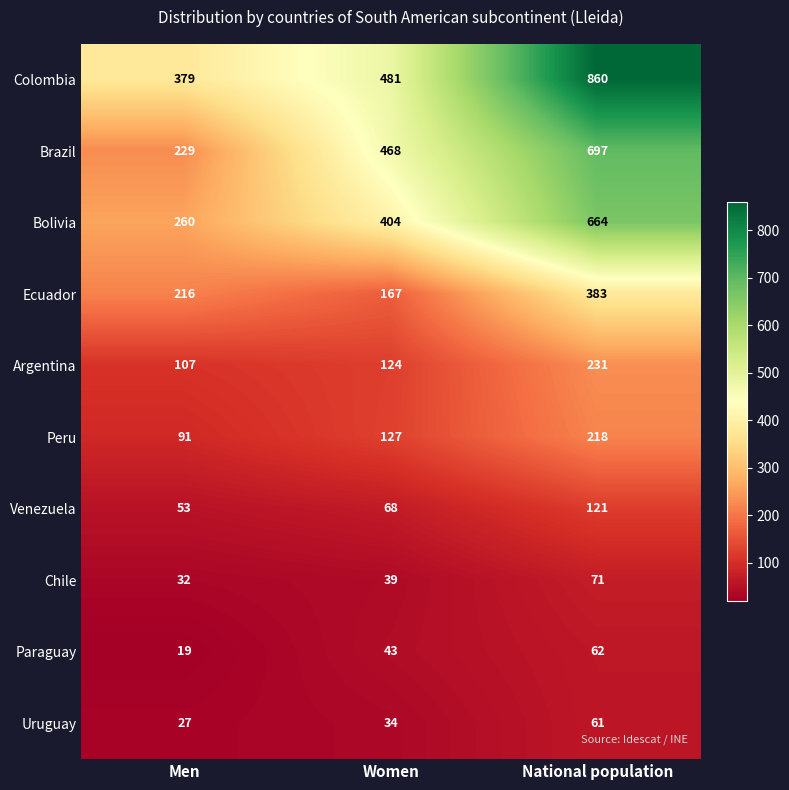

Which category has the highest value in the Brazil series?

National population